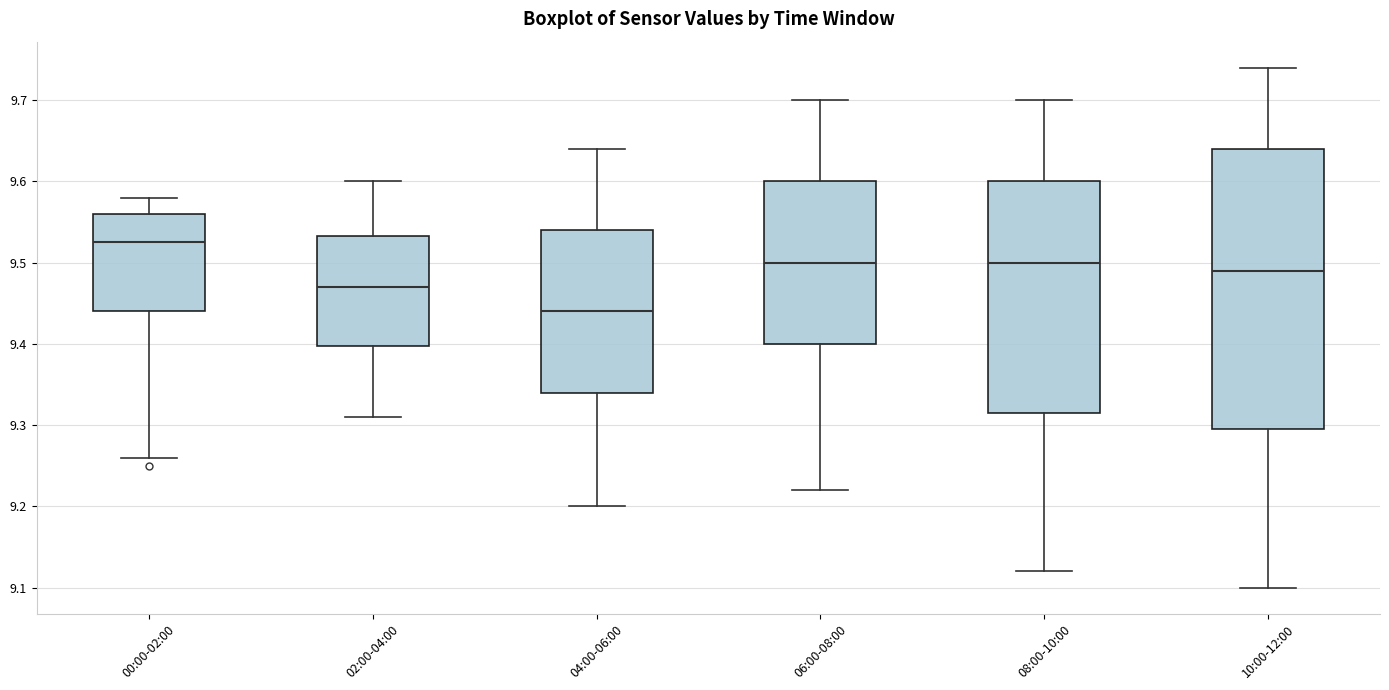

Which box is the tallest, from its lower edge to its upper edge?

10:00-12:00